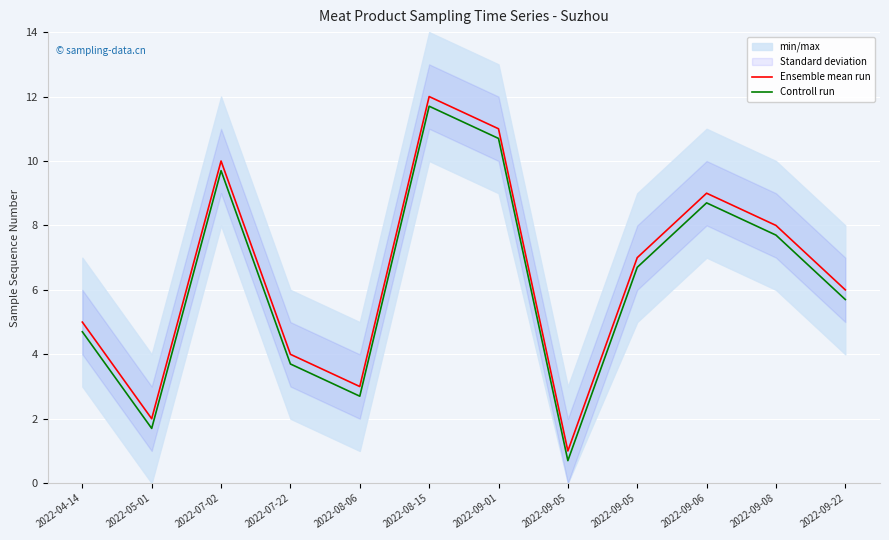

True or false: Controll run has more than 2 points higher than both neighbors.

True